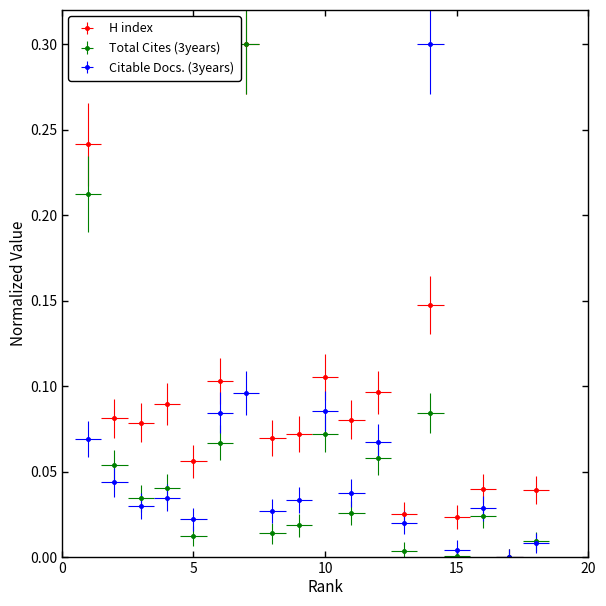

At 14, list the series in order from smallest to largest.

Total Cites (3years), H index, Citable Docs. (3years)